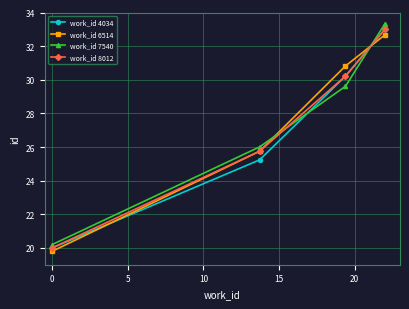

What is the minimum value shown in the chart?

19.8